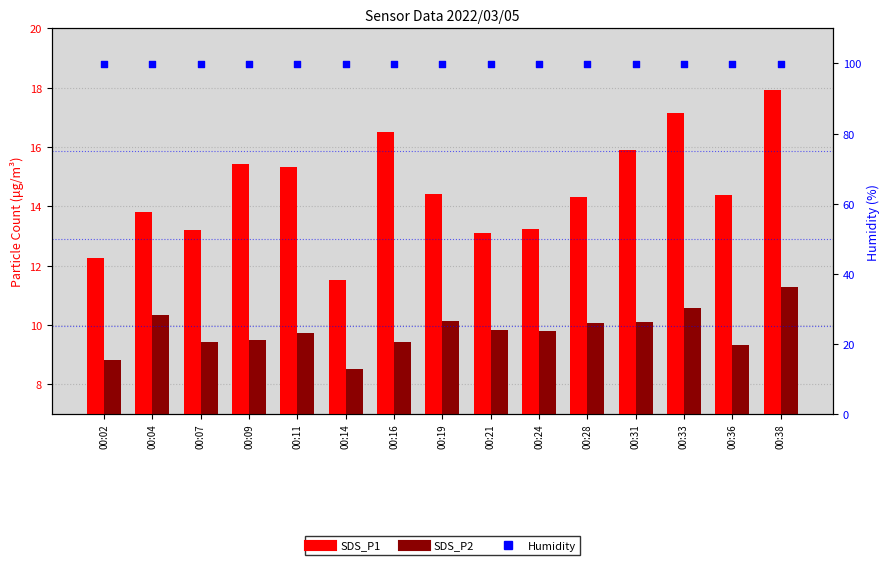

What are all the series names shown in the legend?

SDS_P1, SDS_P2, Humidity